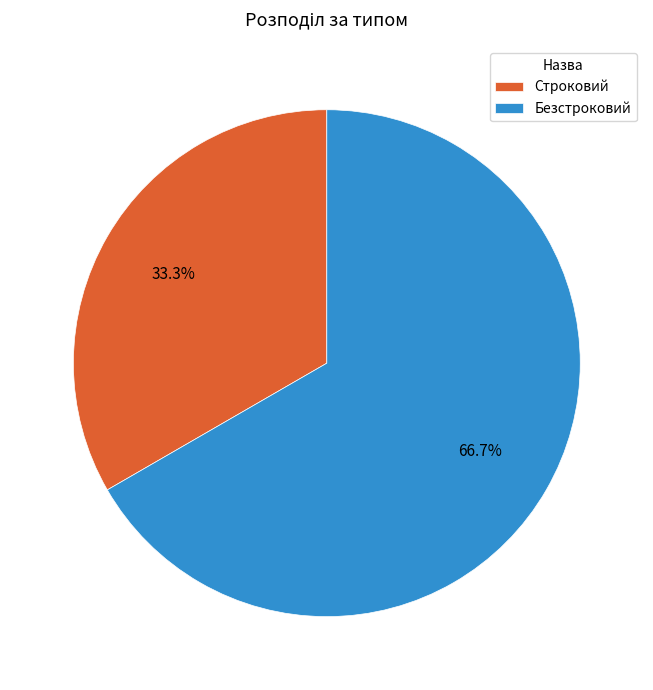

To the nearest percent, what is the average slice percentage?

50%